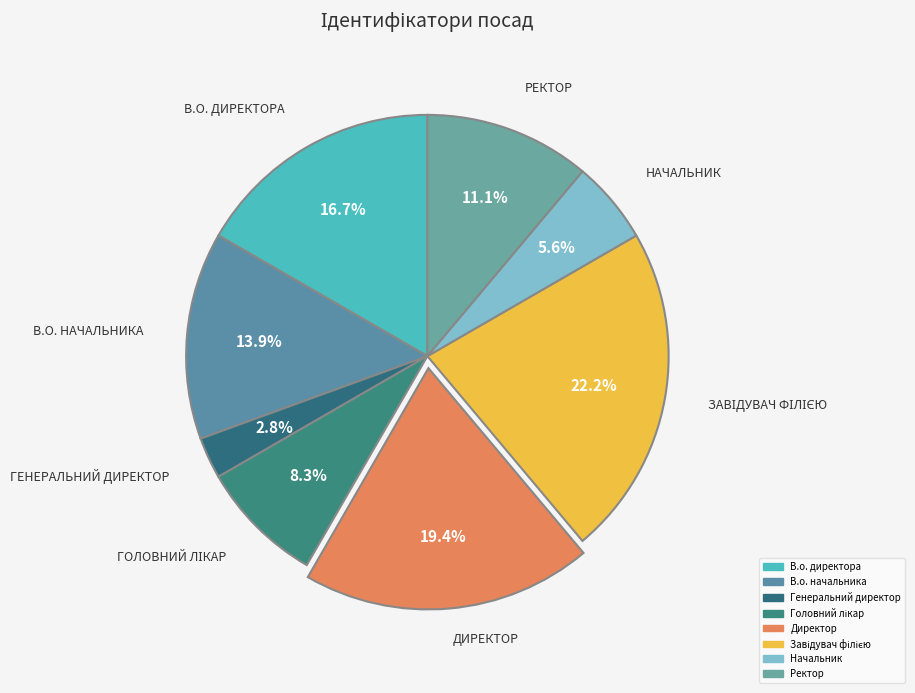

To the nearest percent, what is the difference between the Начальник and Ректор slice percentages?

6%